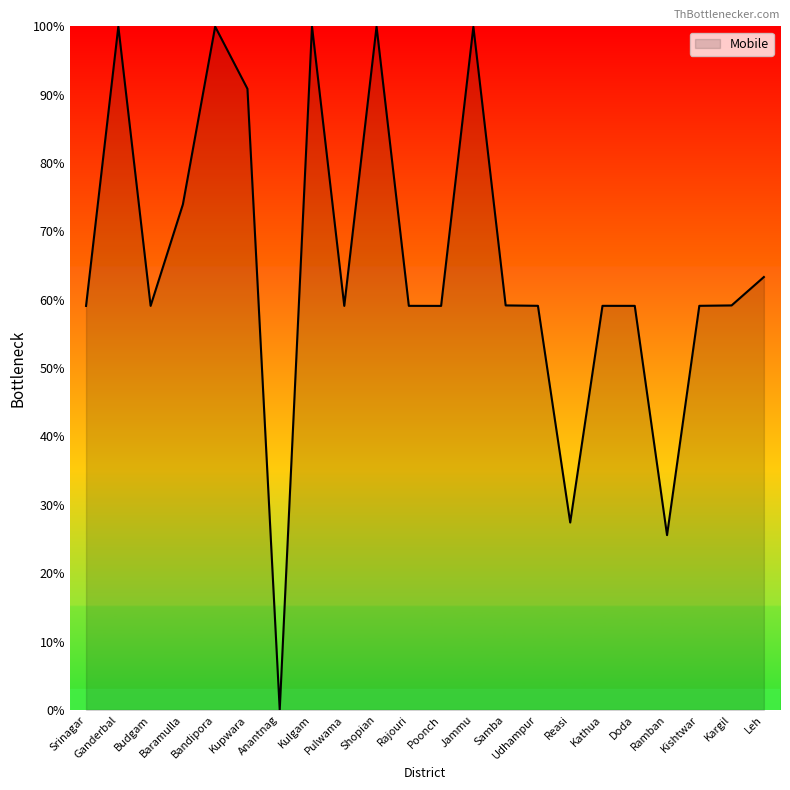

What is the change in value from Budgam to Kupwara?

+31.8